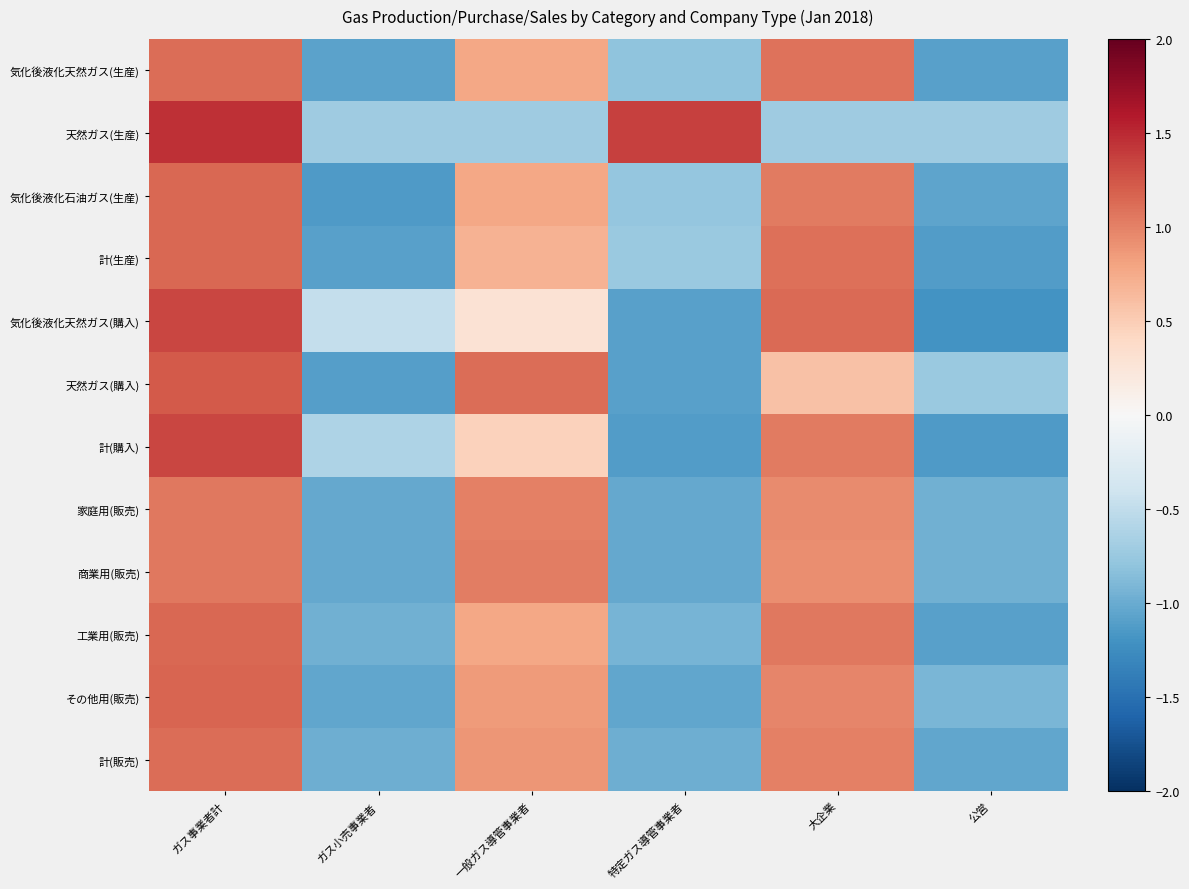

Which series changed the most between ガス小売事業者 and 特定ガス導管事業者?

天然ガス(生産)